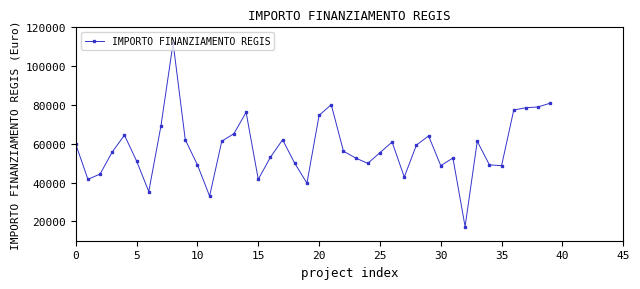

Count the number of categories in the chart.

40